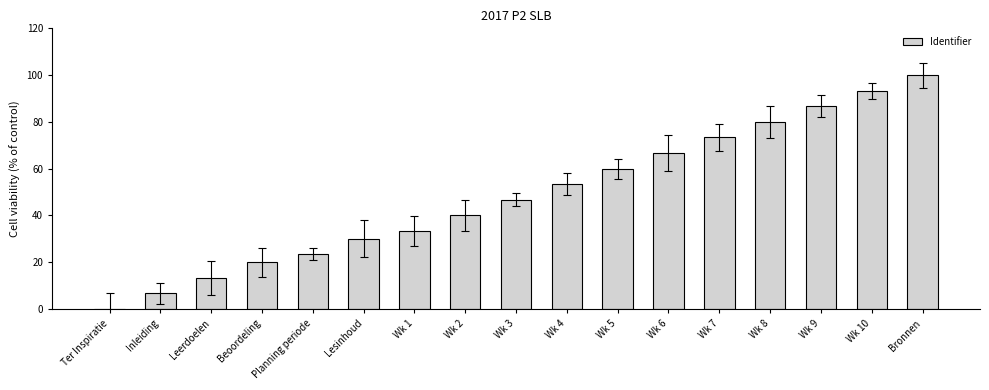

Which label corresponds to the largest value in the chart?

Bronnen